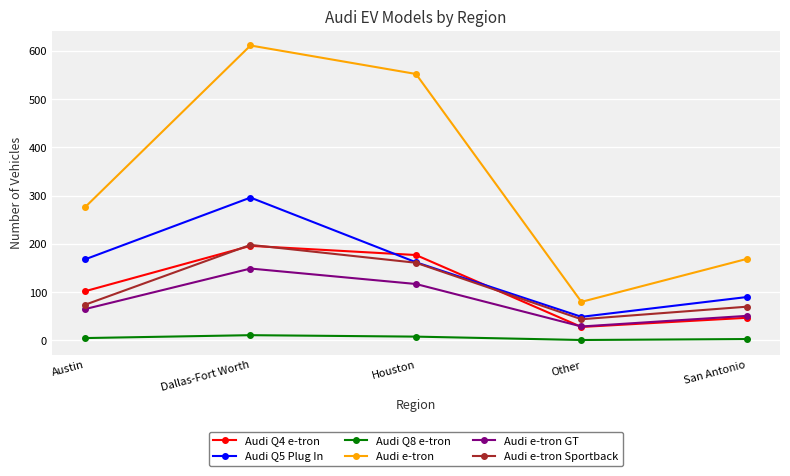

What is the difference between the Audi Q5 Plug In values at Dallas-Fort Worth and Other?

247